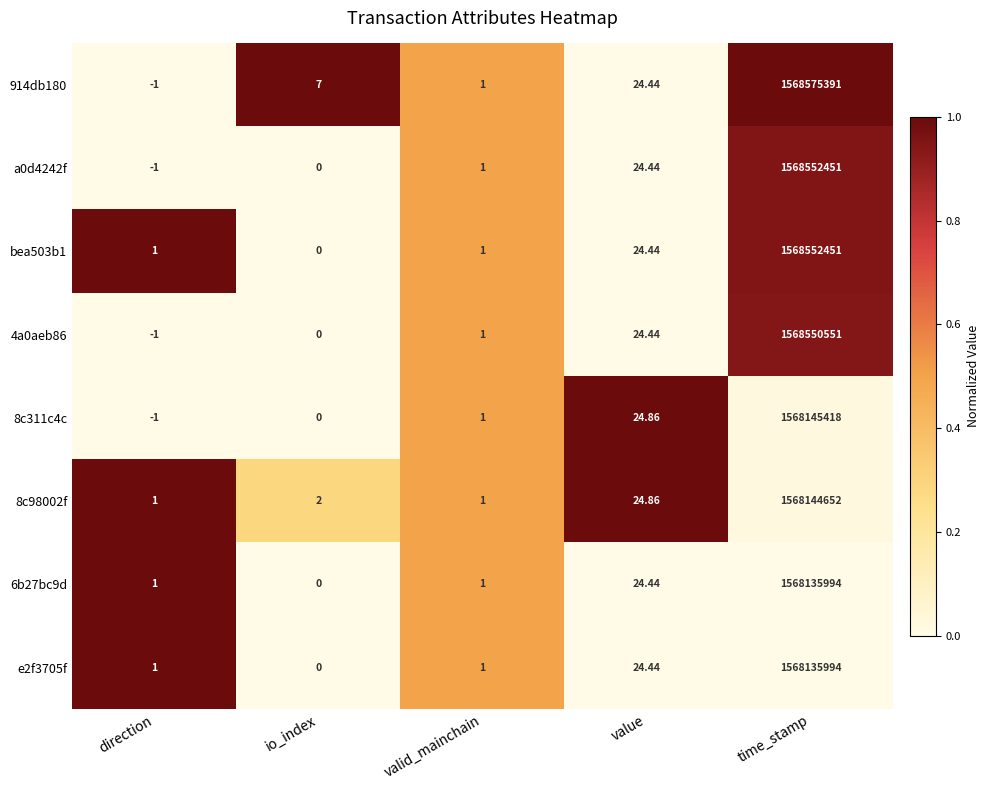

Which series has the largest total across all categories?

914db180